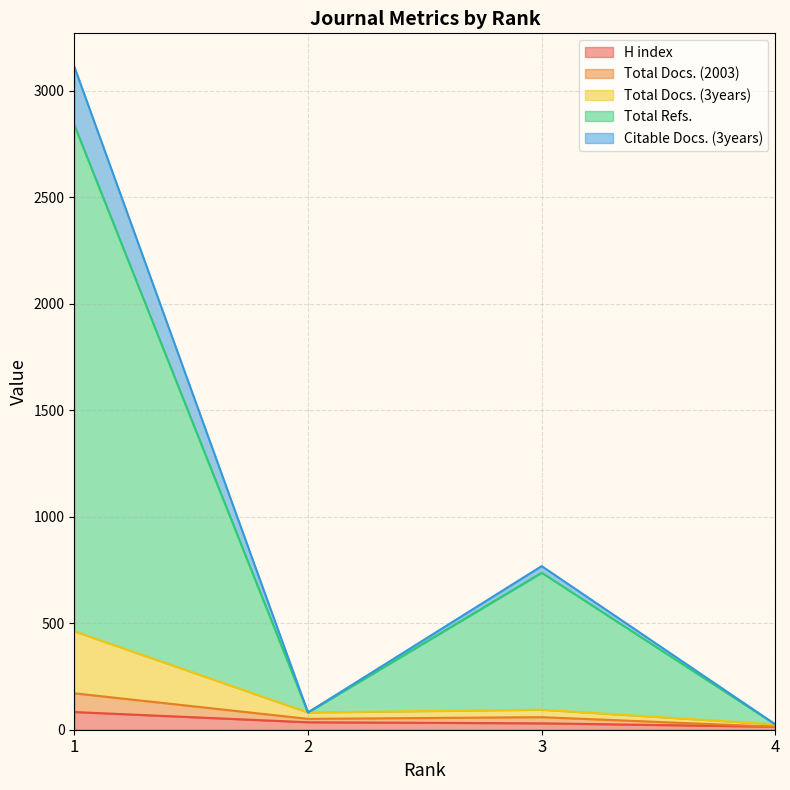

Reading left to right, what are all the values shown in this chart?

H index: 83	35	30	14
Total Docs. (2003): 171	51	59	14
Total Docs. (3years): 462	81	94	25
Total Refs.: 2839	81	737	25
Citable Docs. (3years): 3113	81	768	25